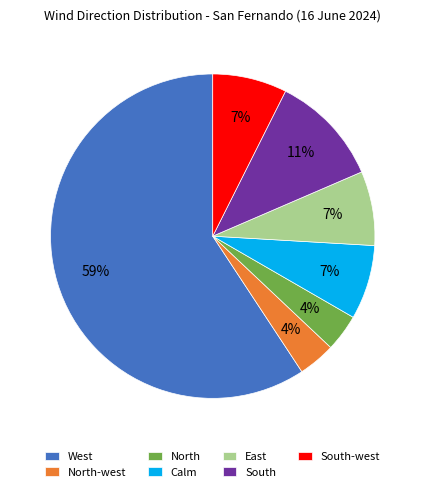

What is the ratio of the value at South-west to the value at Calm?

1.0